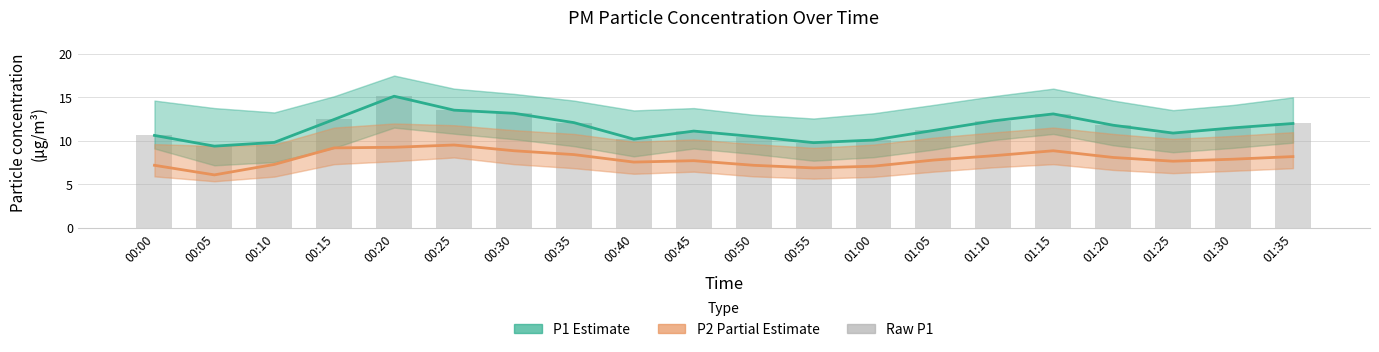

Rank the series at 00:35 from lowest to highest value.

P2 (Partial Estimate), P1 (Estimate), Raw P1